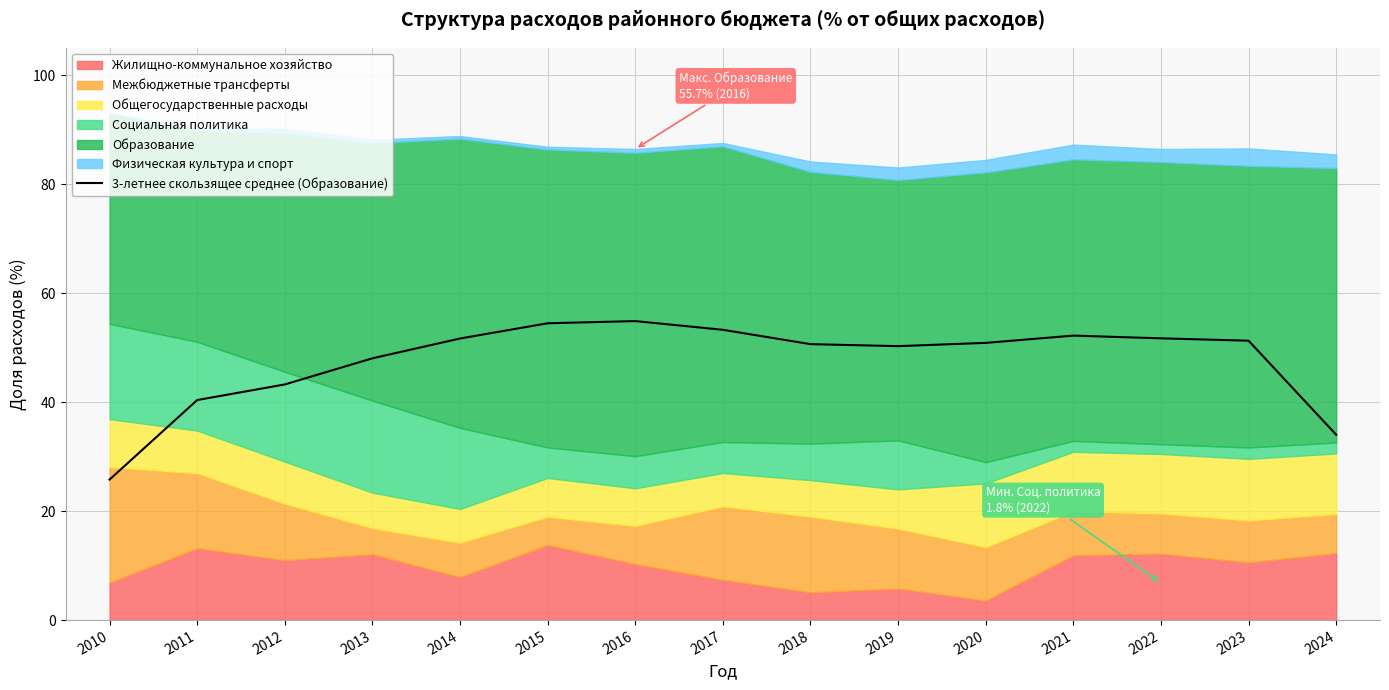

What is the value of the 9th point from the left?

50.7